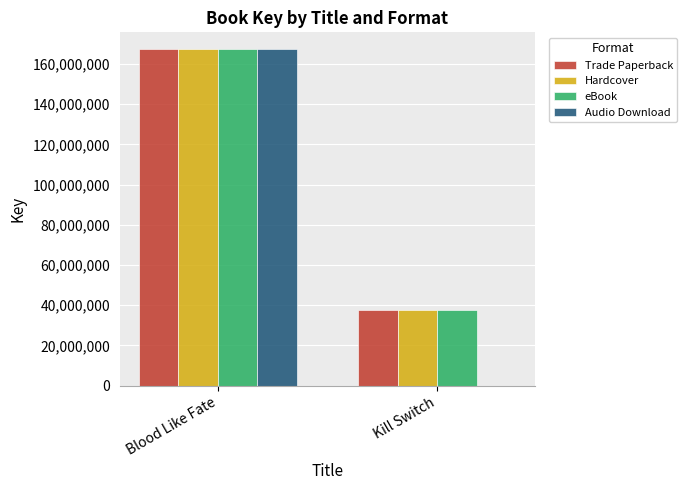

How many values in Audio Download are above zero?

1